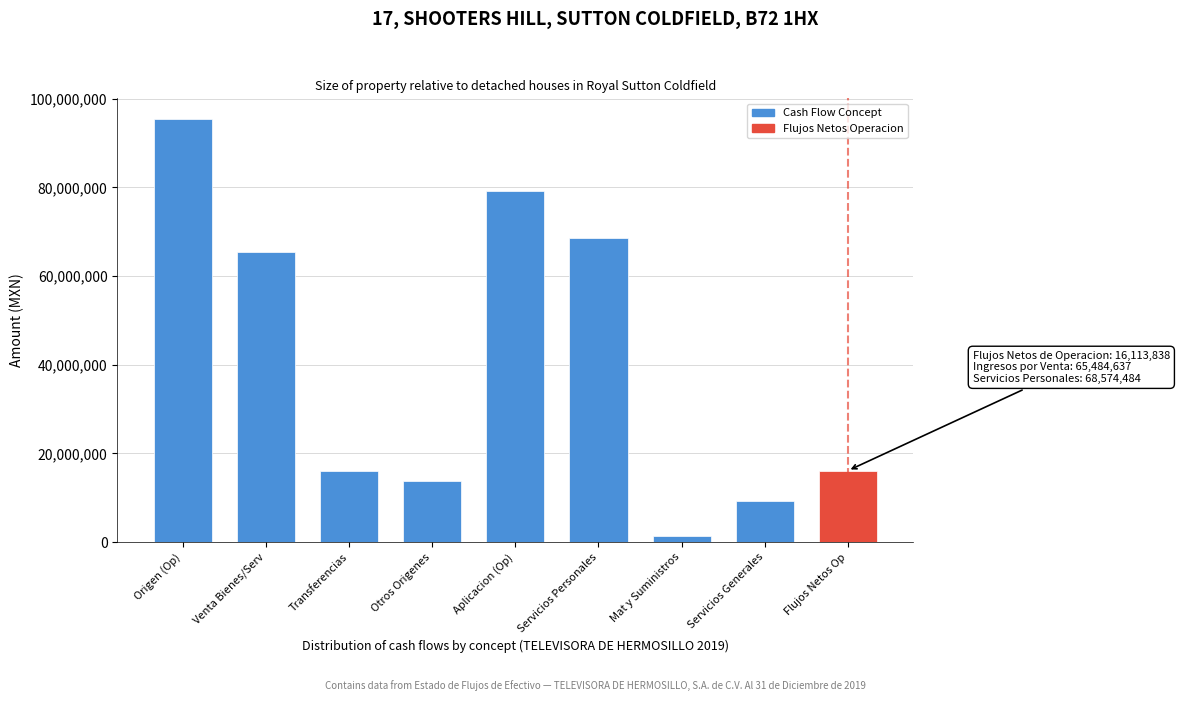

Where is the data nearest to the value 48325097?

Venta Bienes/Serv